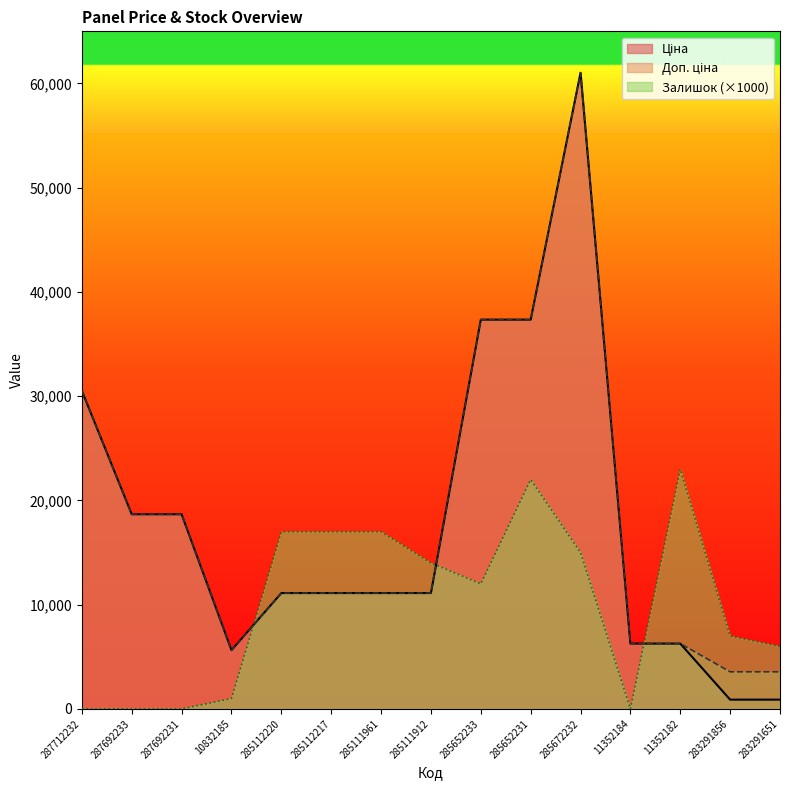

How many intersections are there between Залишок and Доп. ціна?

3